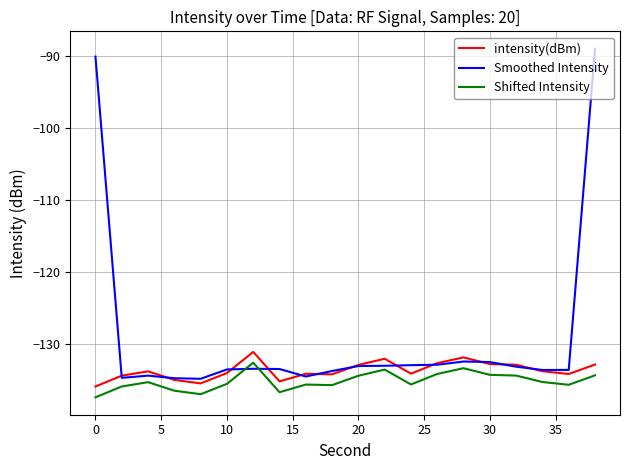

Which series has the largest total across all categories?

Smoothed Intensity